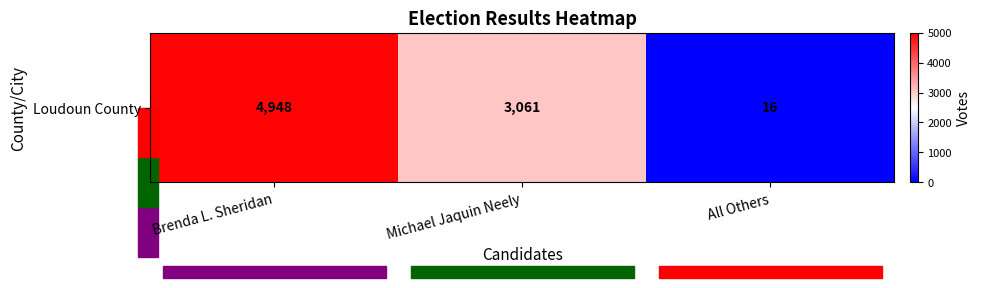

True or false: the data shows 5159 at Michael Jaquin Neely.

False